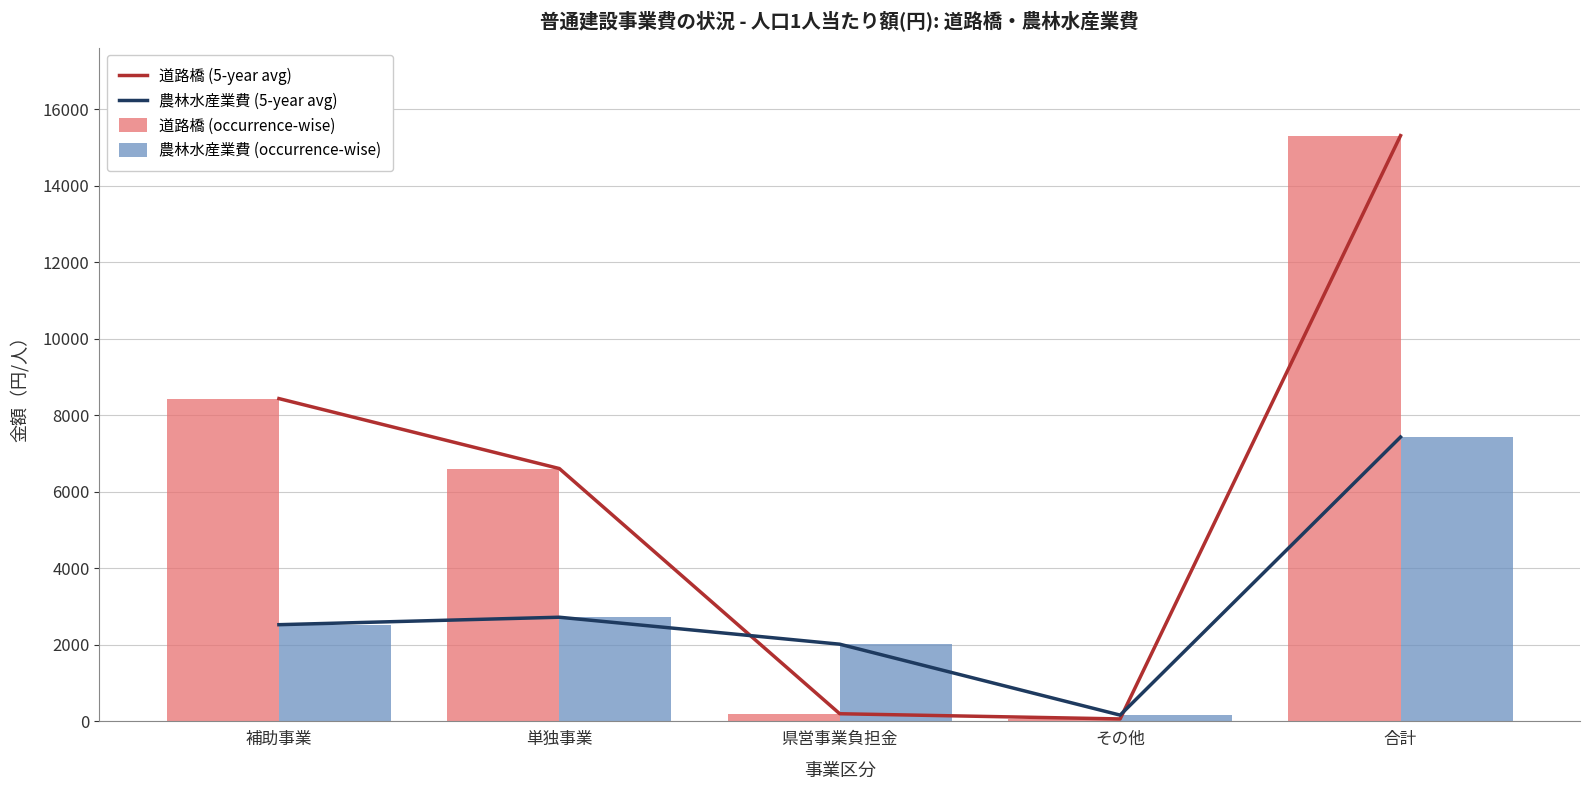

List the labels in order of 農林水産業費 (occurrence-wise) value, largest first.

合計, 単独事業, 補助事業, 県営事業負担金, その他